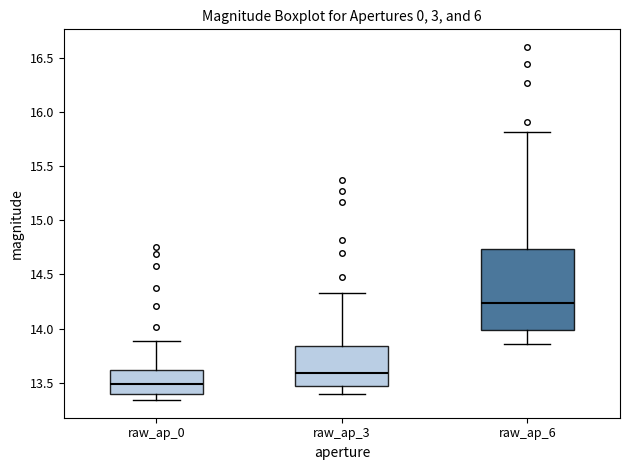

Reading left to right, read every box against the y-axis: the position of its median line, the range the box covers, and the ends of its whiskers. The values are not printed on the chart, so give them approximately, as read against the axis.

raw_ap_0: median 13.50, box 13.40 to 13.60, whiskers 13.35 to 13.90
raw_ap_3: median 13.60, box 13.45 to 13.85, whiskers 13.40 to 14.35
raw_ap_6: median 14.25, box 14.00 to 14.75, whiskers 13.85 to 15.80